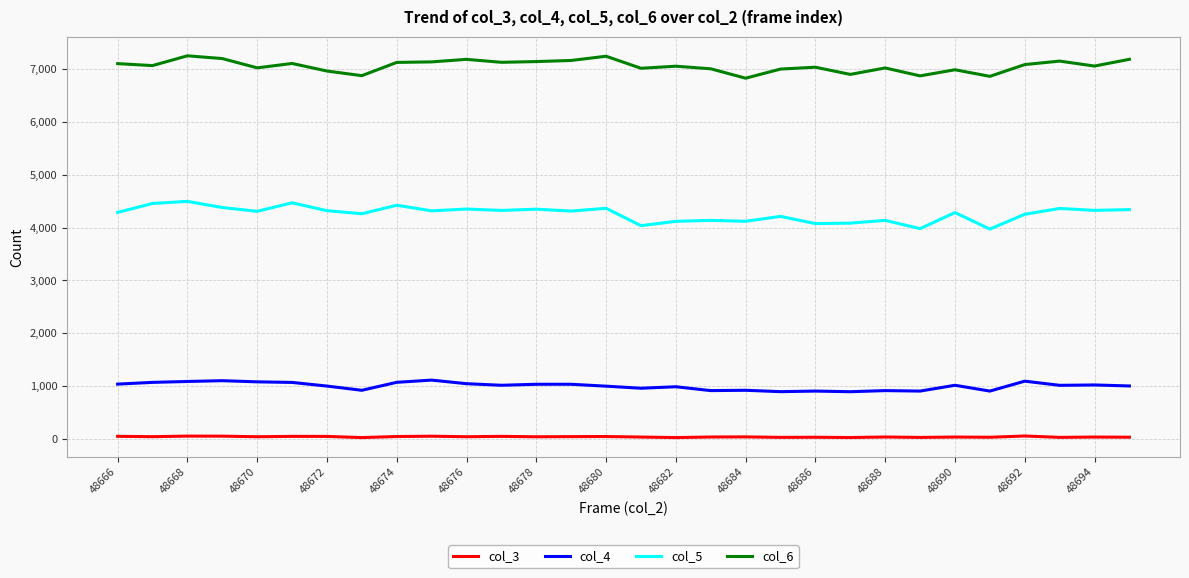

List the series in order of their peak value, highest first.

col_6, col_5, col_4, col_3